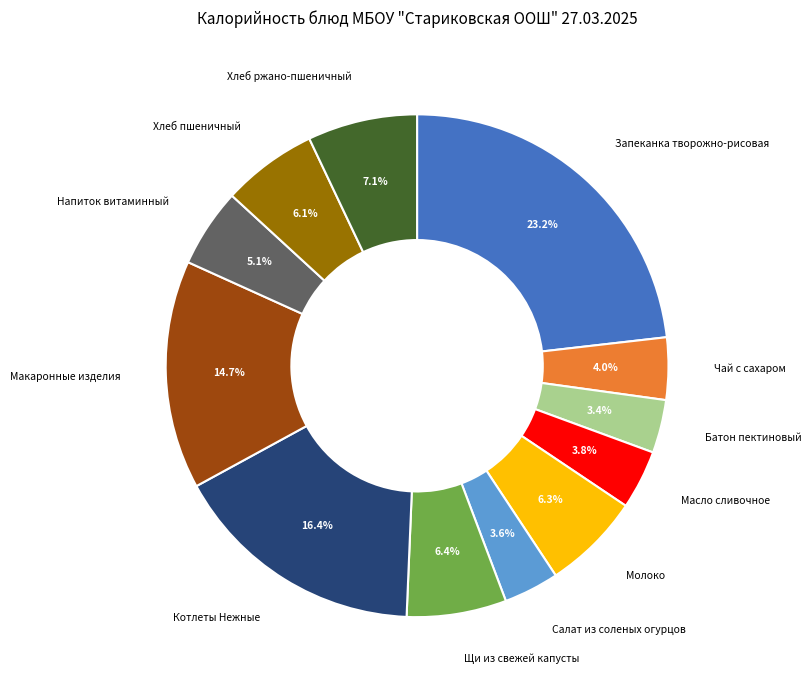

To the nearest percent, what is the combined percentage of Хлеб пшеничный and Молоко?

12%